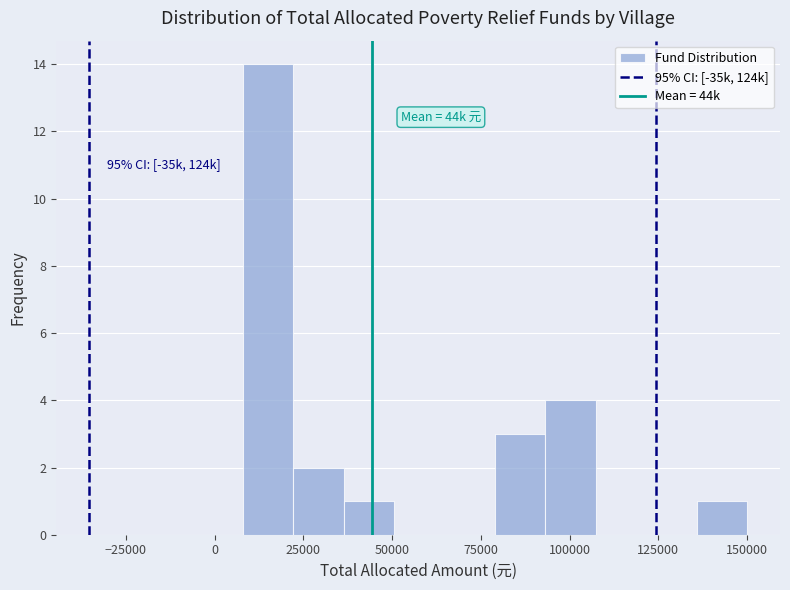

Read against the x-axis, roughly where is the centre of the tallest bar?

15000